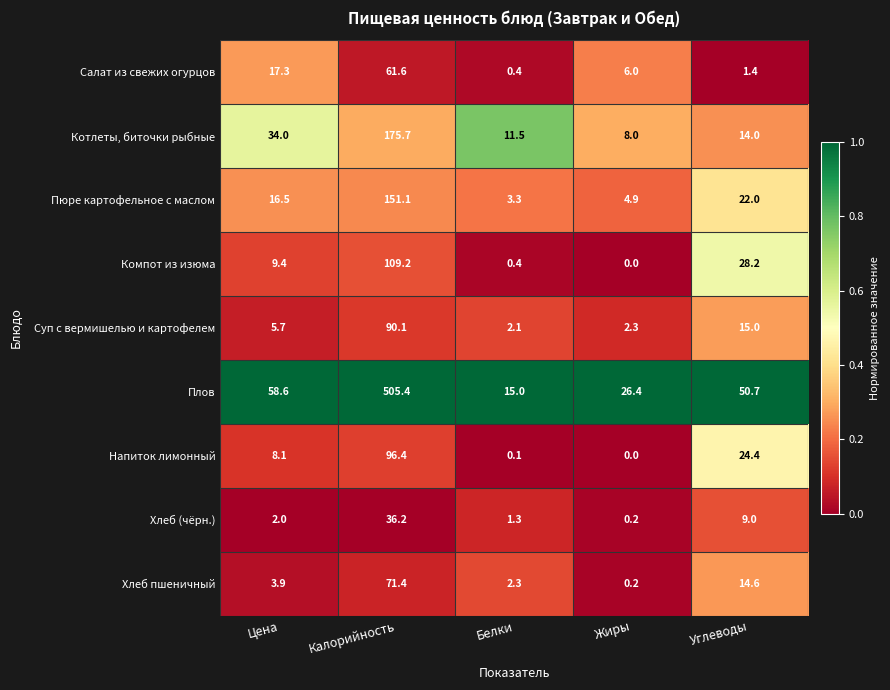

Is it true that Компот из изюма equals 151.6 at Калорийность?

False